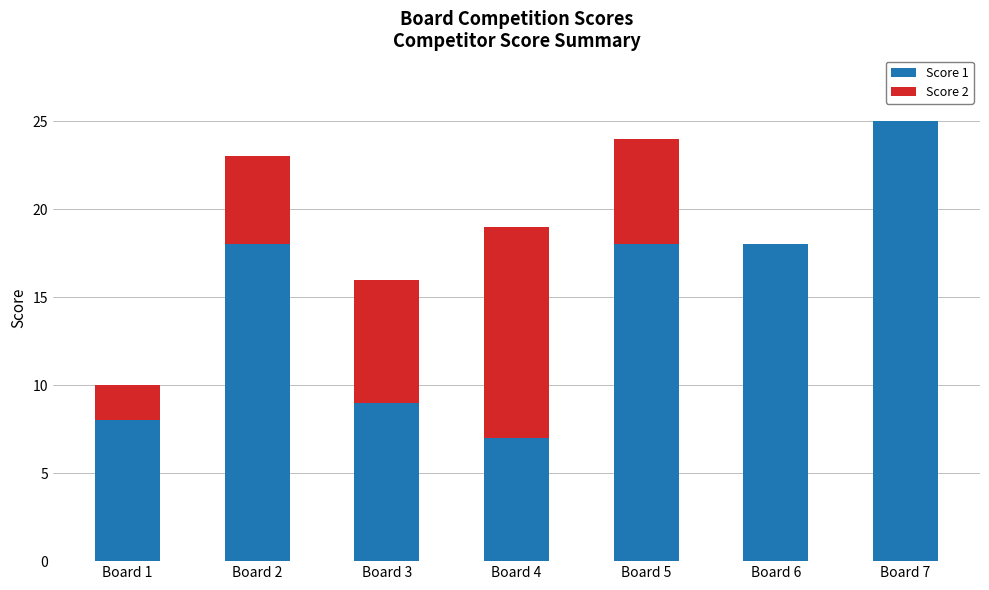

What is the highest value of the Score 1 series?

25